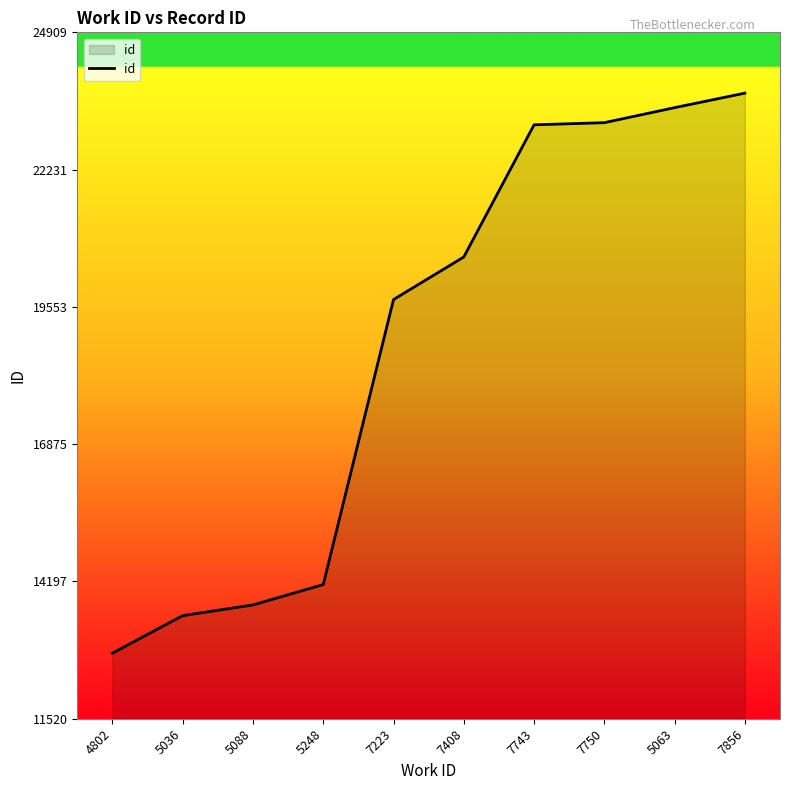

The chart shows a value of 14137 at 5248. True or false?

True